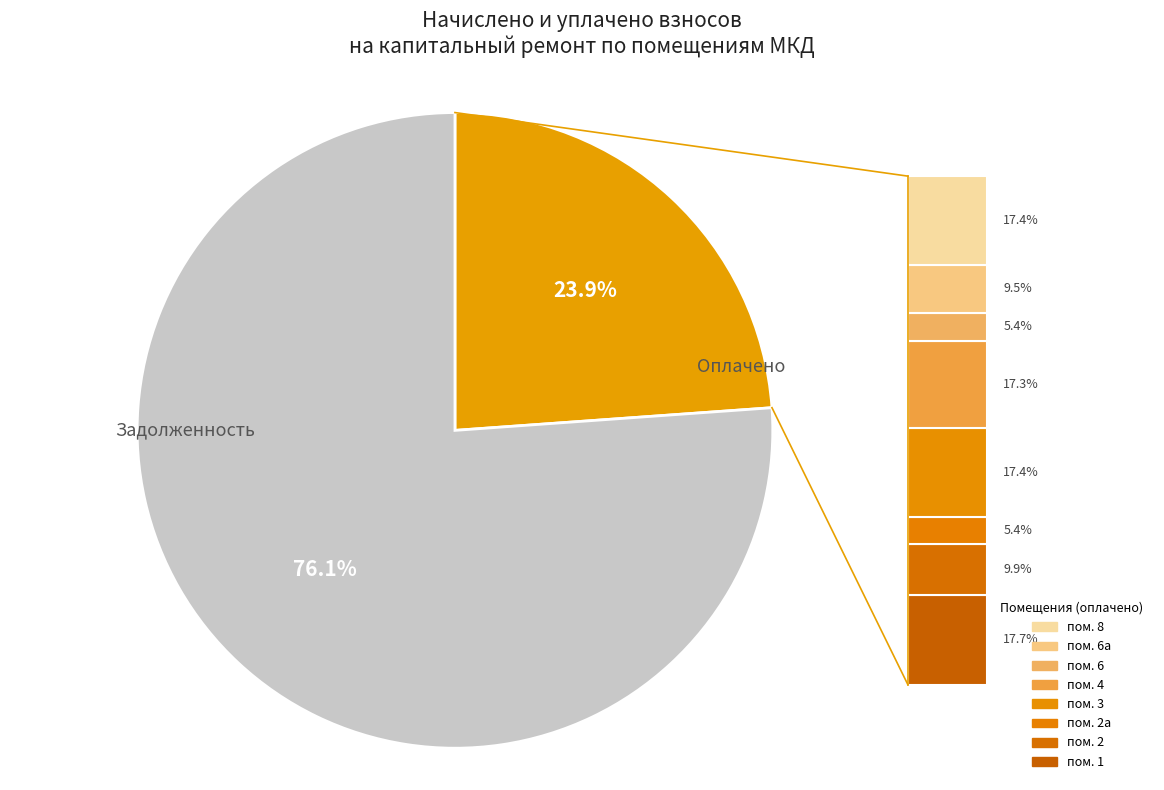

Does any single category account for the majority?

Yes